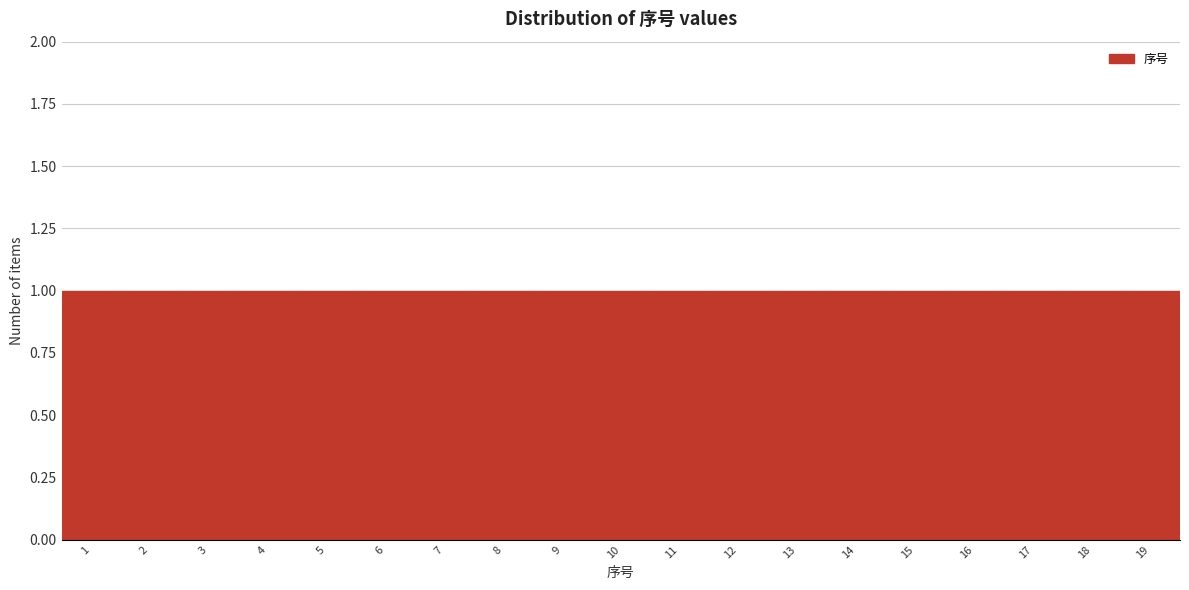

What is the height of the bar covering 12.5 to 13.5 on the x-axis? The values are not printed on the chart, so give them approximately, as read against the axis.

1